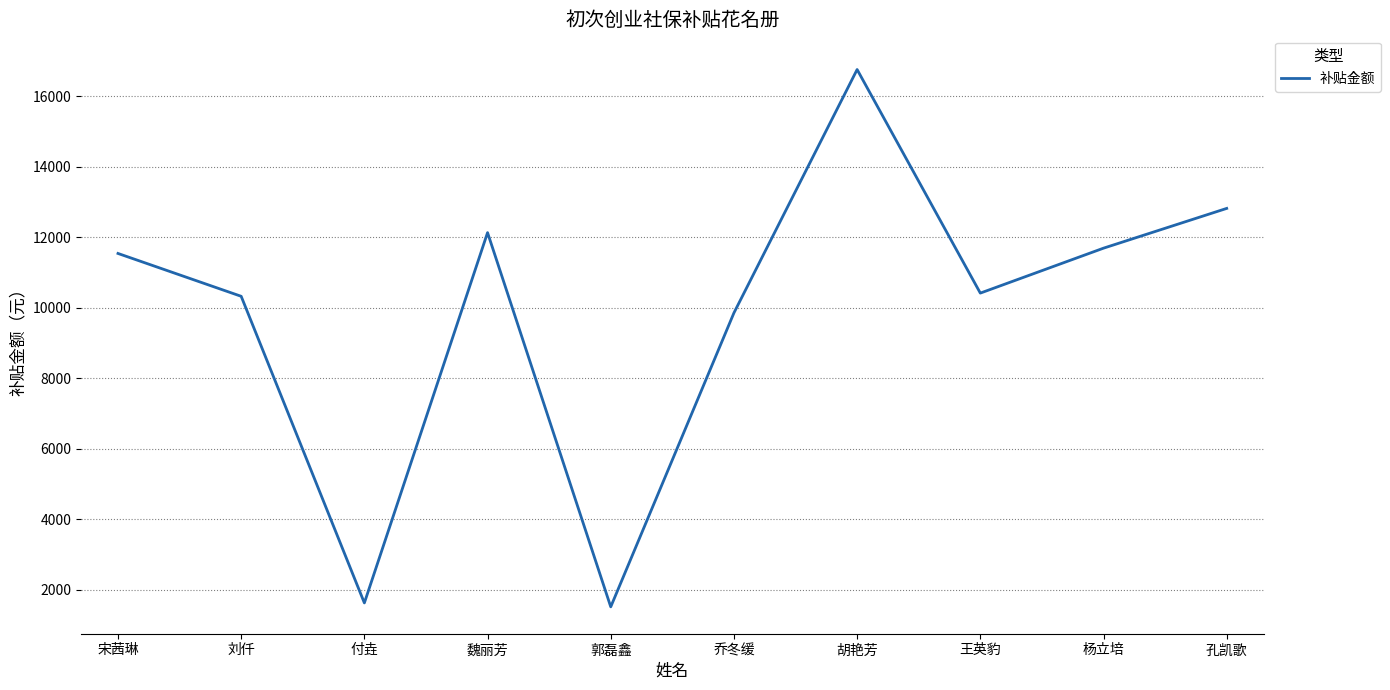

Is it true that the value at 郭磊鑫 is 1514.8?

True